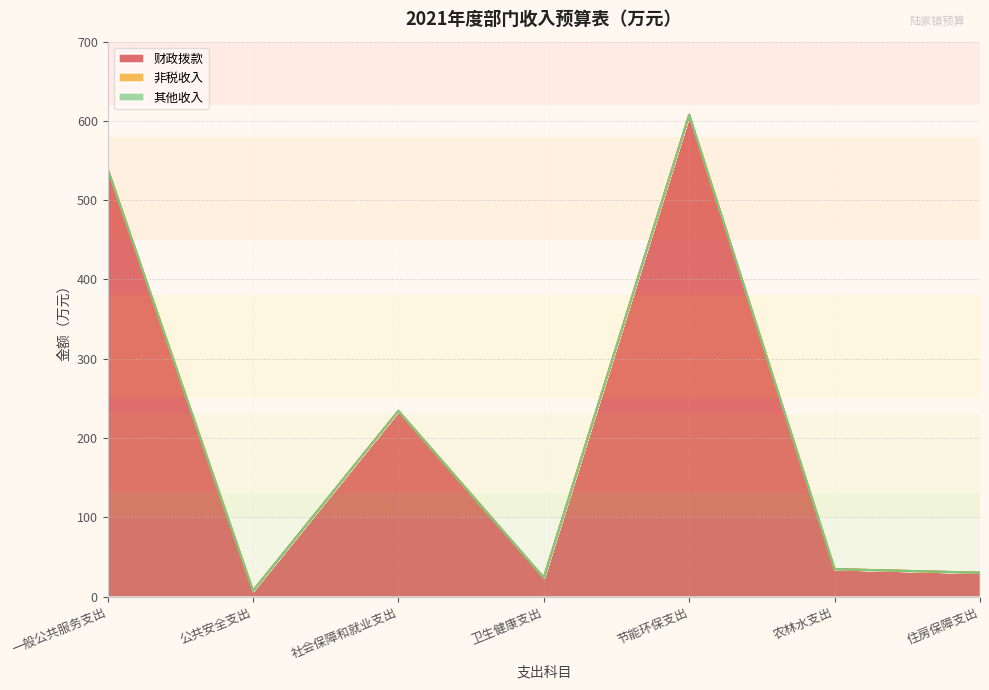

True or false: 其他收入 and 财政拨款 cross at least once.

False